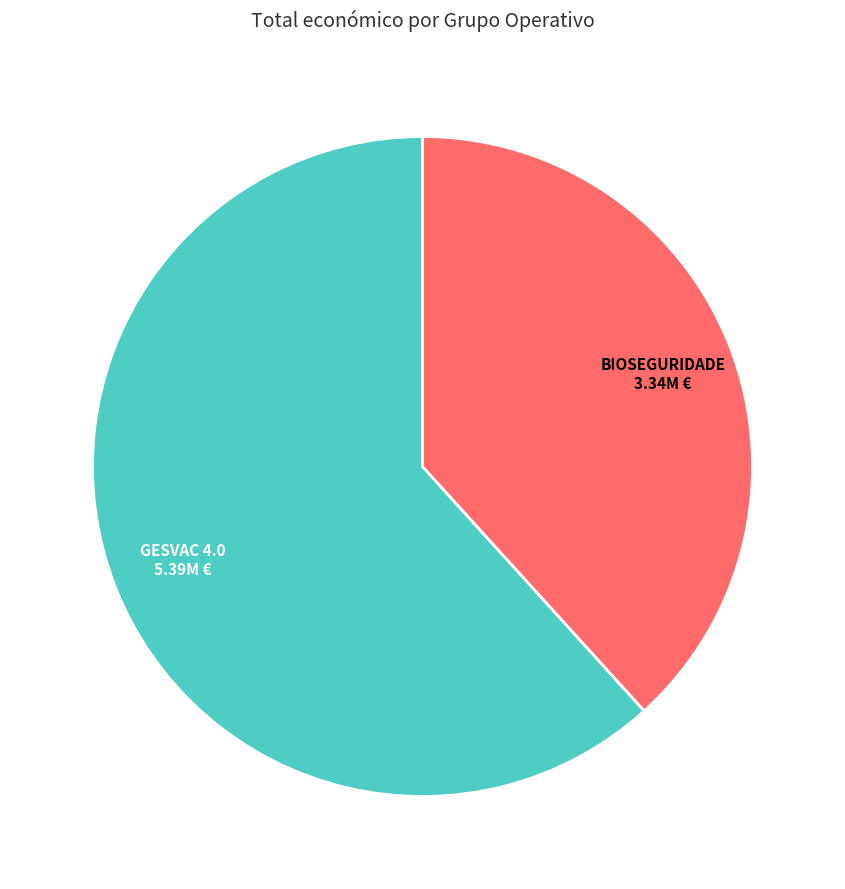

Is the sum of GESVAC 4.0 and BIOSEGURIDADE greater than half?

Yes